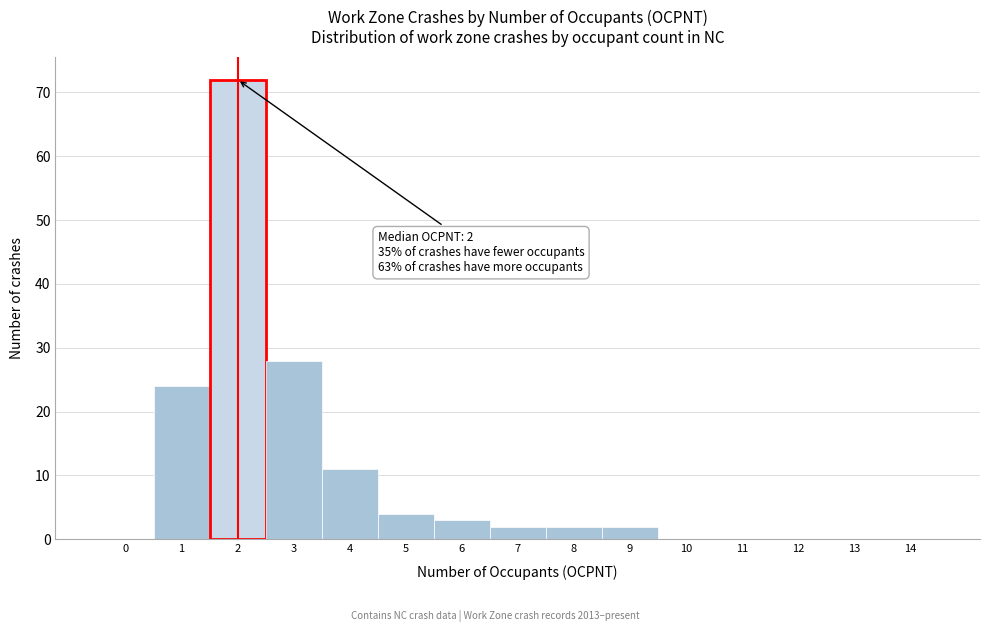

Reading left to right, transcribe all the data shown in this chart.

0=0	1=24	2=72	3=28	4=11	5=4	6=3	7=2	8=2	9=2	10=0	11=0	12=0	13=0	14=0